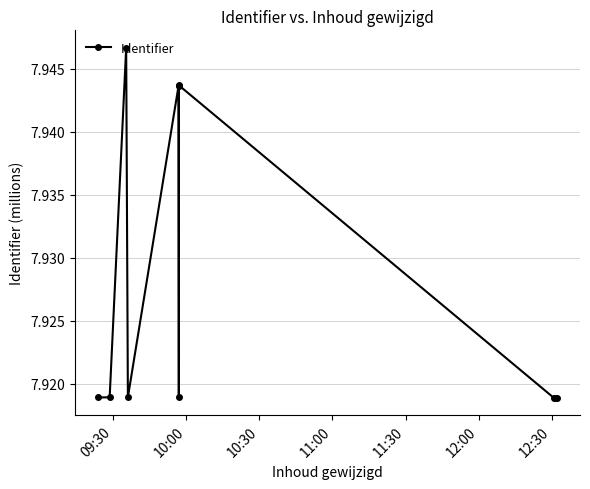

Is it true that the value at 11:30 is 7.9?

True